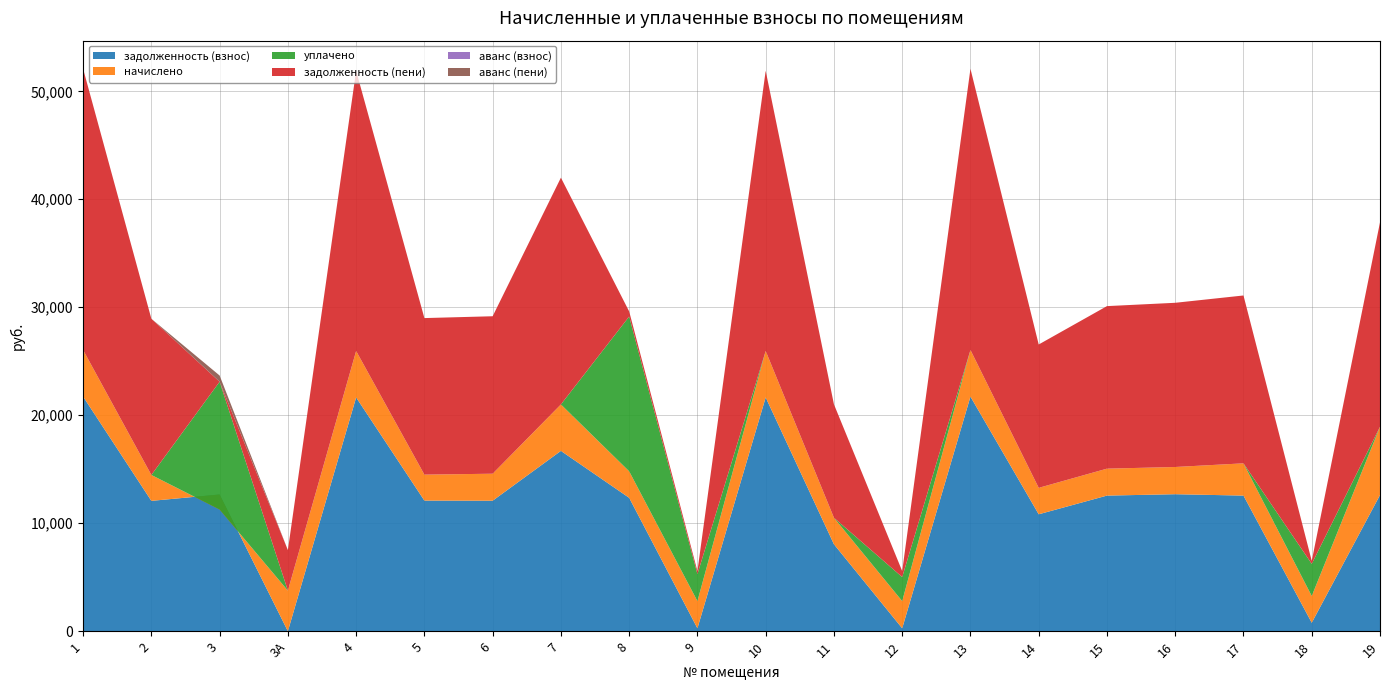

Reading left to right, extract all data points from this chart.

задолженность (взнос): 1=21725.3	2=12069.6	3=12660.2	3А=0.0	4=21648.2	5=12095.3	6=12083.2	7=16698.2	8=12352.1	9=266.2	10=21648.2	11=8051.9	12=268.4	13=21725.3	14=10826.4	15=12557.5	16=12685.9	17=12557.5	18=780.8	19=12608.9
начислено: 1=4317.1	2=2398.4	3=-1393.7	3А=3755.5	4=4301.8	5=2403.5	6=2500.5	7=4301.8	8=2454.6	9=2515.8	10=4301.8	11=2454.6	12=2515.8	13=4317.1	14=2449.4	15=2495.3	16=2520.9	17=2987.9	18=2475.0	19=6322.7
уплачено: 1=0.0	2=0.0	3=11838.5	3А=0.0	4=0.0	5=0.0	6=0.0	7=0.0	8=14336.1	9=2505.9	10=0.0	11=0.0	12=2228.0	13=0.0	14=0.0	15=0.0	16=0.0	17=0.0	18=2980.8	19=0.0
задолженность (пени): 1=26042.4	2=14468.0	3=0.0	3А=3755.5	4=25950.1	5=14498.8	6=14583.7	7=21000.1	8=470.6	9=276.1	10=25950.1	11=10506.5	12=556.2	13=26042.4	14=13275.8	15=15052.9	16=15206.8	17=15545.5	18=275.0	19=18931.6
аванс (взнос): 1=0.0	2=0.0	3=0.0	3А=0.0	4=0.0	5=0.0	6=0.0	7=0.0	8=0.0	9=0.0	10=0.0	11=0.0	12=0.0	13=0.0	14=0.0	15=0.0	16=0.0	17=0.0	18=0.0	19=0.0
аванс (пени): 1=0.0	2=0.0	3=571.9	3А=0.0	4=0.0	5=0.0	6=0.0	7=0.0	8=0.0	9=0.0	10=0.0	11=0.0	12=0.0	13=0.0	14=0.0	15=0.0	16=0.0	17=0.0	18=0.0	19=0.0